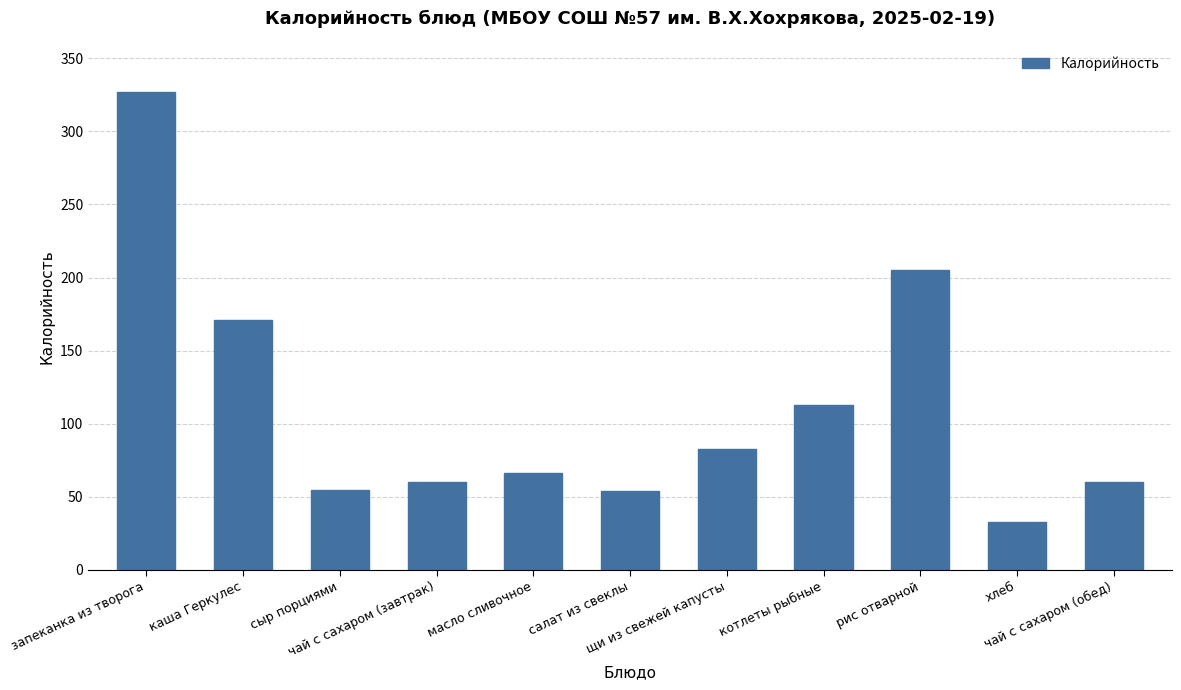

At which label does the data first exceed 66?

запеканка из творога